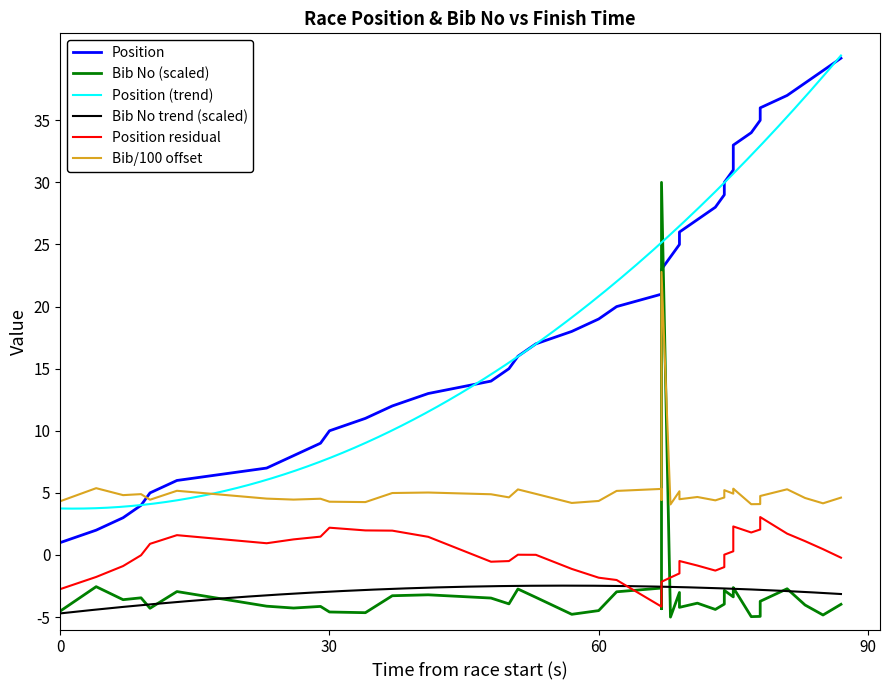

What is the average value of the Position series?

20.5